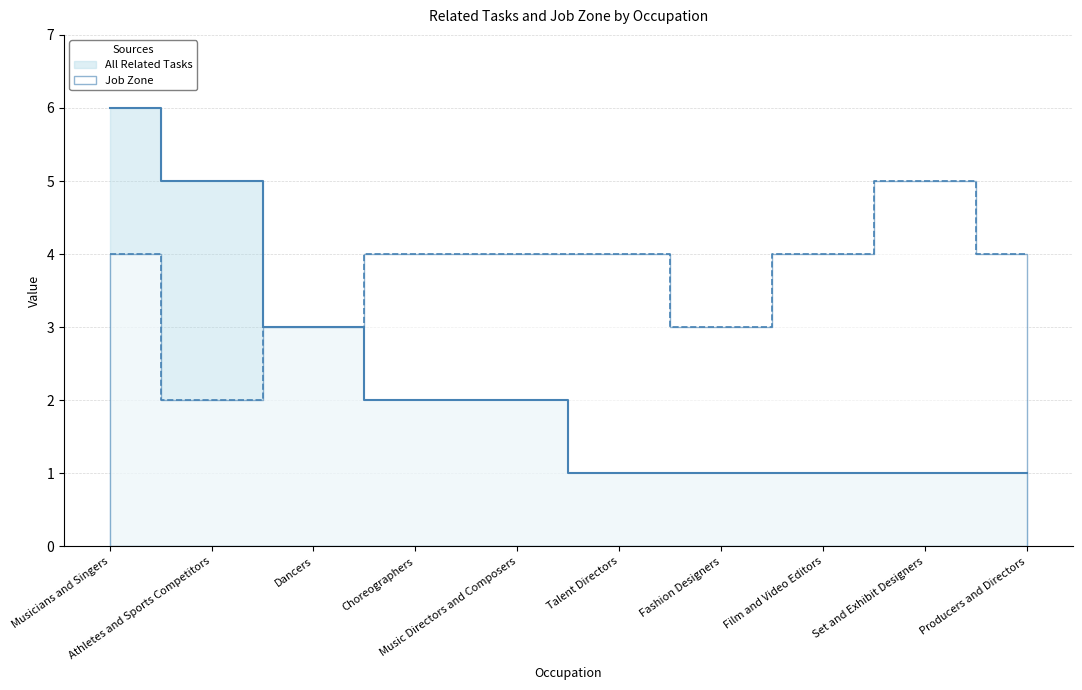

At which category does Job Zone reach its first local peak?

Set and Exhibit Designers